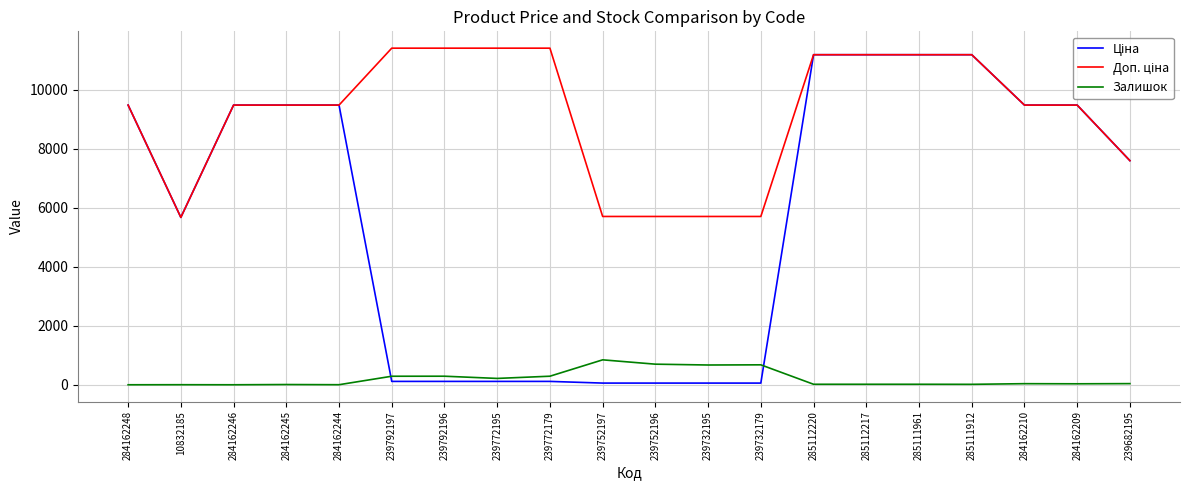

What is the average value of the Залишок series?

208.0